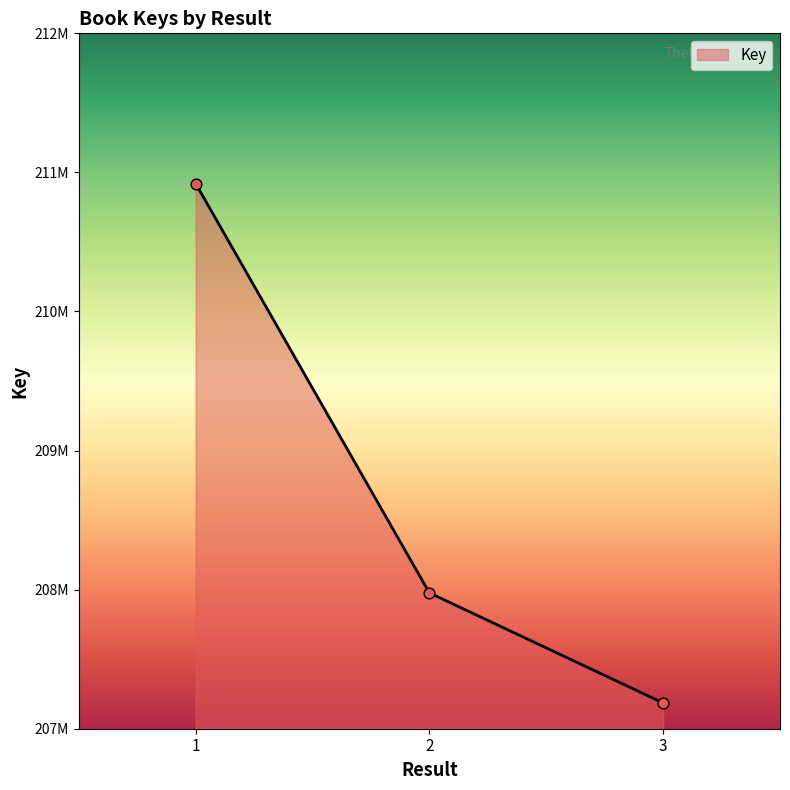

Between 2 and 1, which is larger?

1